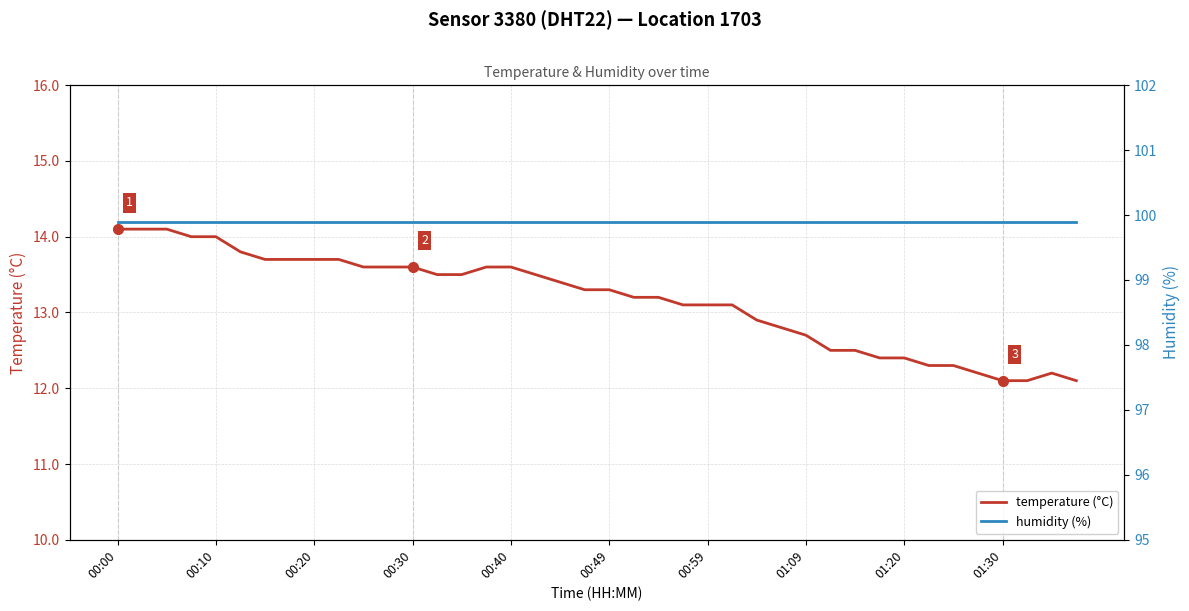

True or false: temperature (°C) has more than 1 points higher than both neighbors.

False